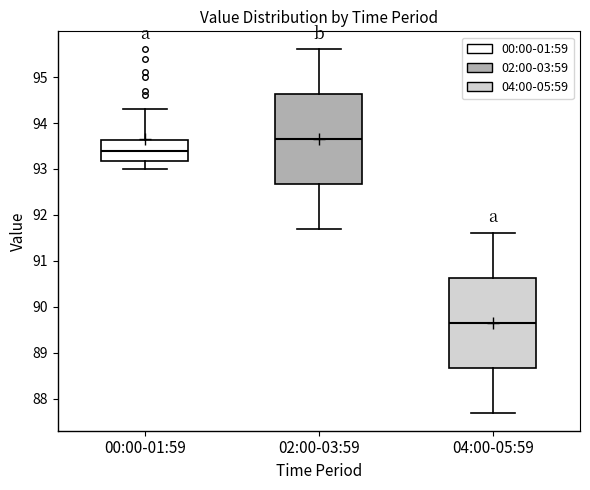

Reading left to right, transcribe this box plot: for each box, give where its median line is, the range the box spans, and where its two whiskers end, as read against the y-axis. The values are not printed on the chart, so give them approximately, as read against the axis.

00:00-01:59: median 93.4, box 93.2 to 93.6, whiskers 93.0 to 94.3
02:00-03:59: median 93.7, box 92.7 to 94.6, whiskers 91.7 to 95.6
04:00-05:59: median 89.7, box 88.7 to 90.6, whiskers 87.7 to 91.6